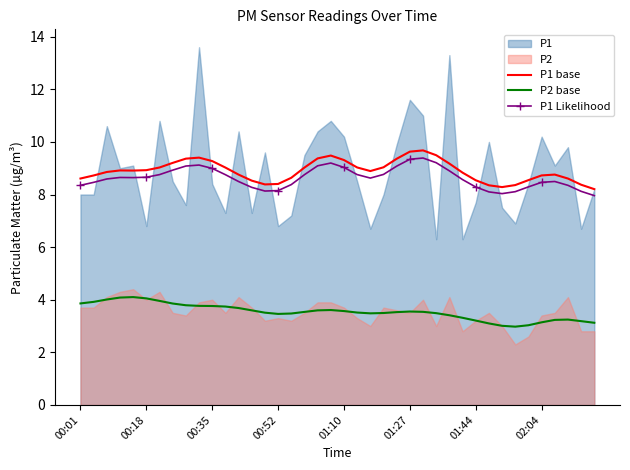

True or false: P2 base and P1 base intersect in this chart.

False